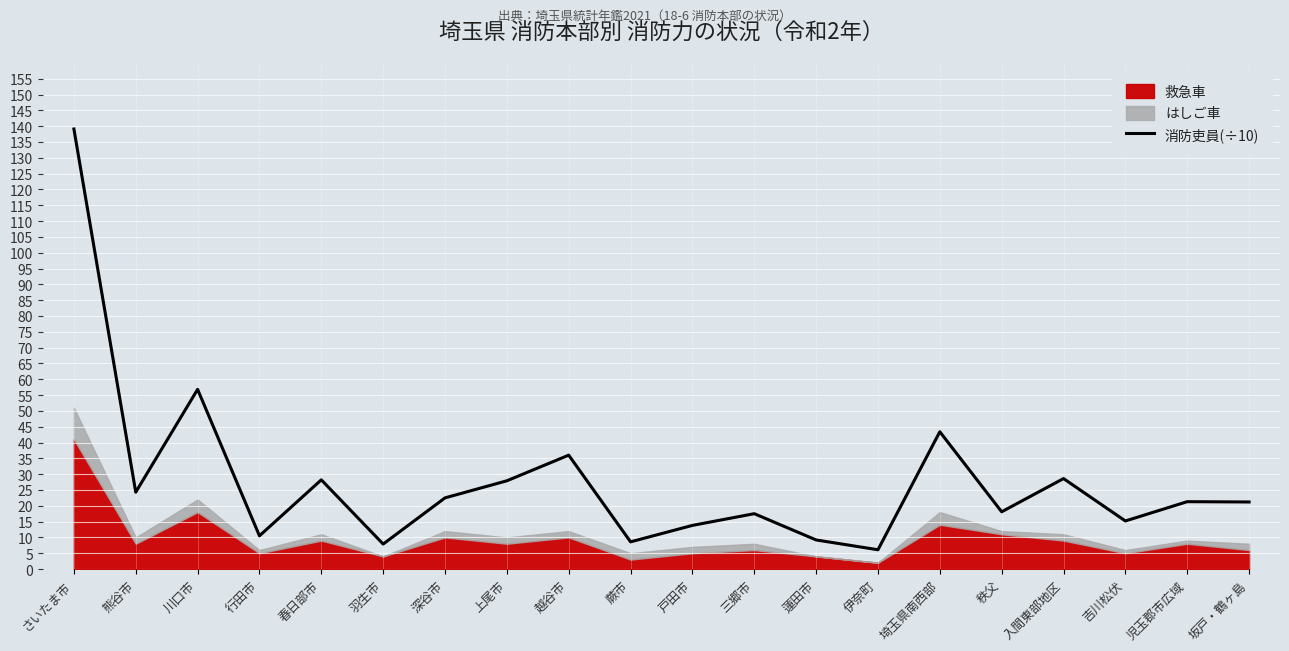

What is the change in value from 蓮田市 to 坂戸・鶴ヶ島?

+12.0